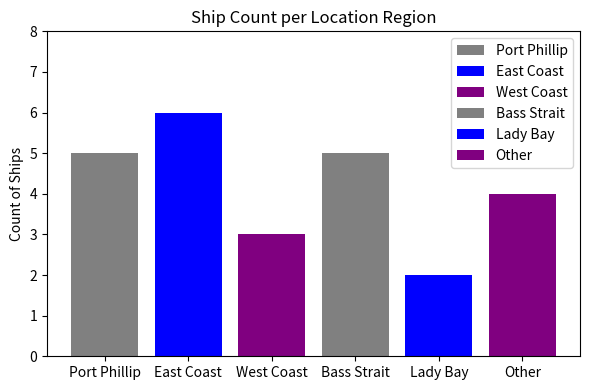

Approximately how many times larger is the value at East Coast compared to Other?

1.5